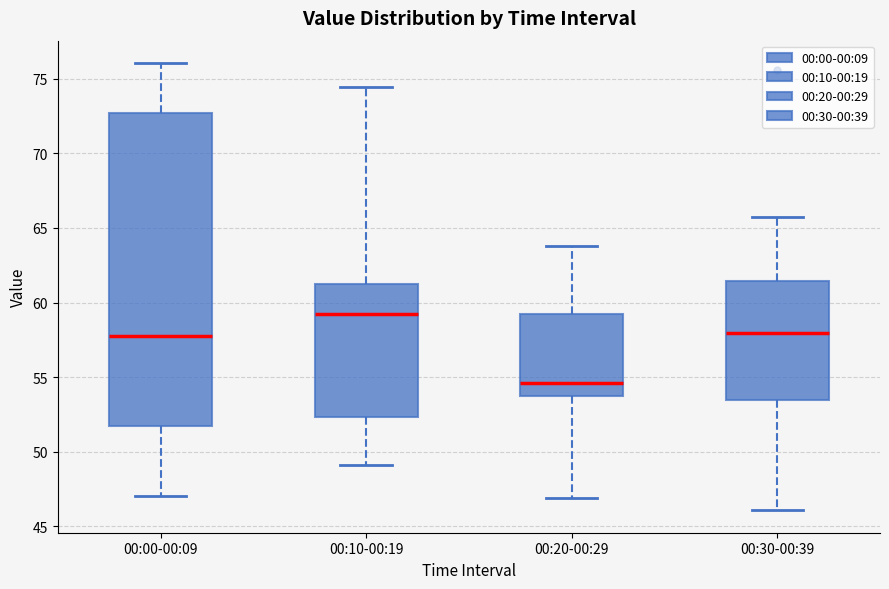

Where is the lower edge of the box for 00:30-00:39 on the y-axis? The values are not printed on the chart, so give them approximately, as read against the axis.

53.5